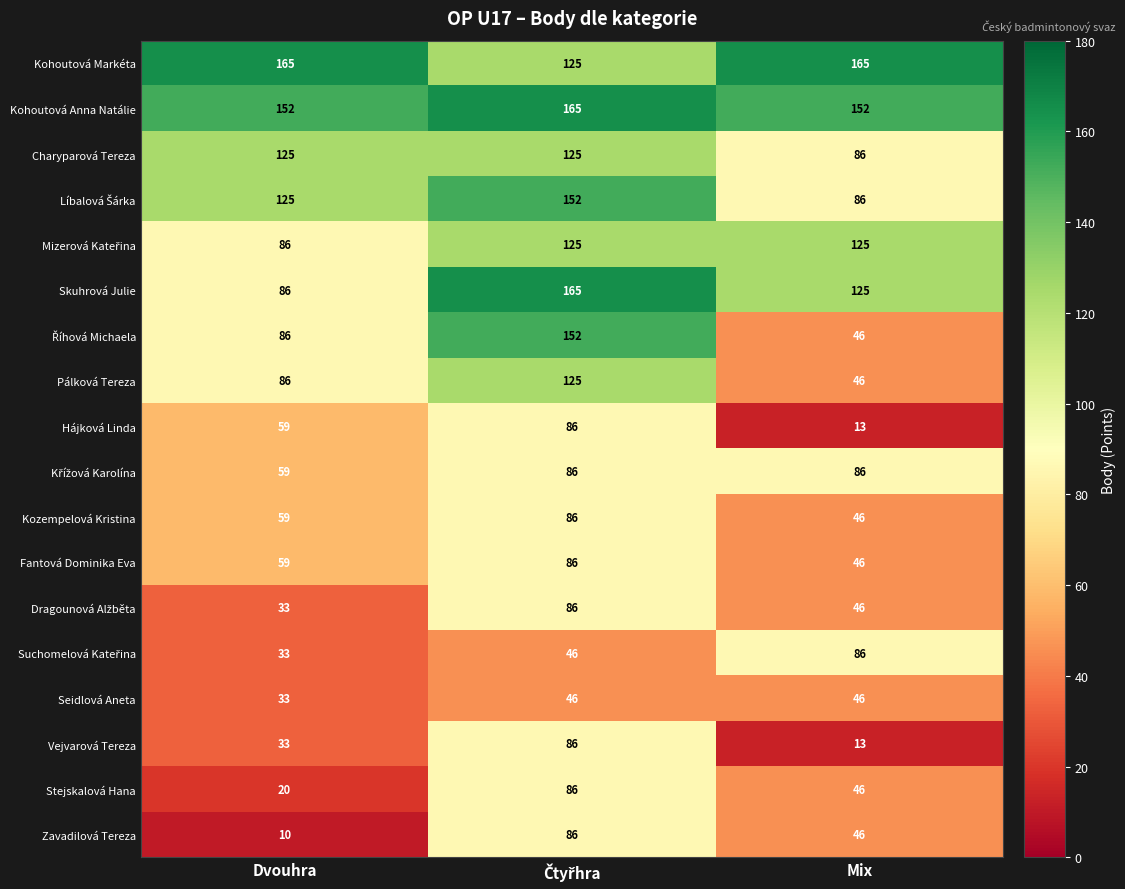

What is the difference between the highest and lowest values at Mix?

152